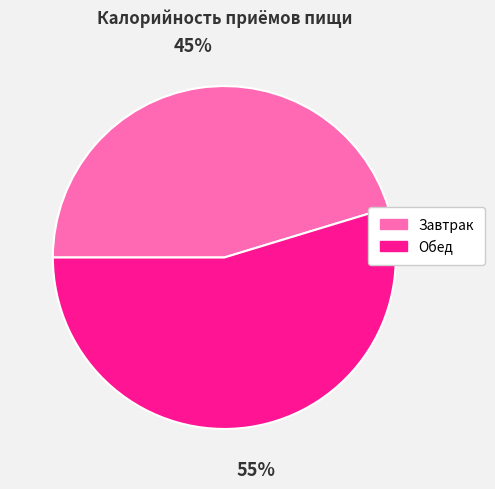

To the nearest percent, what is the combined percentage of Обед and Завтрак?

100%